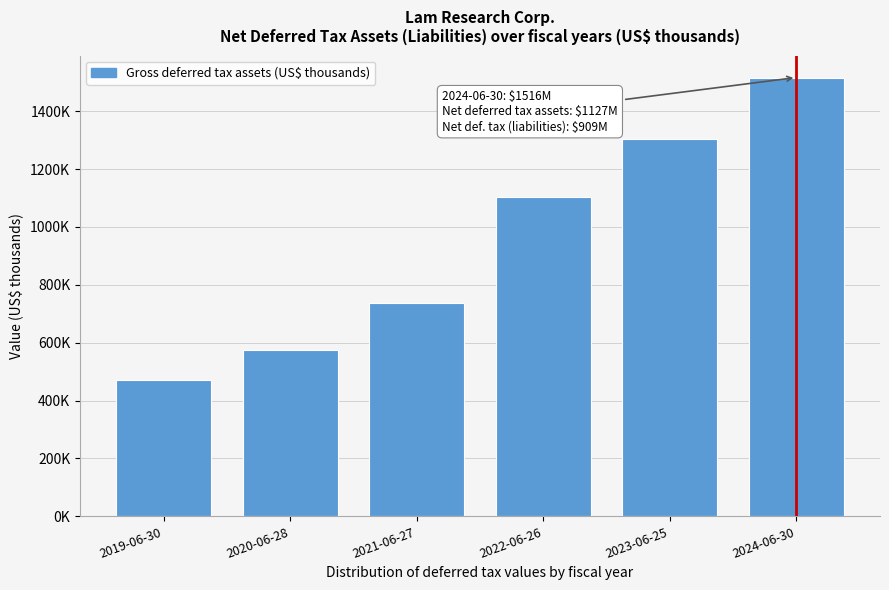

Are the bars horizontal?

No